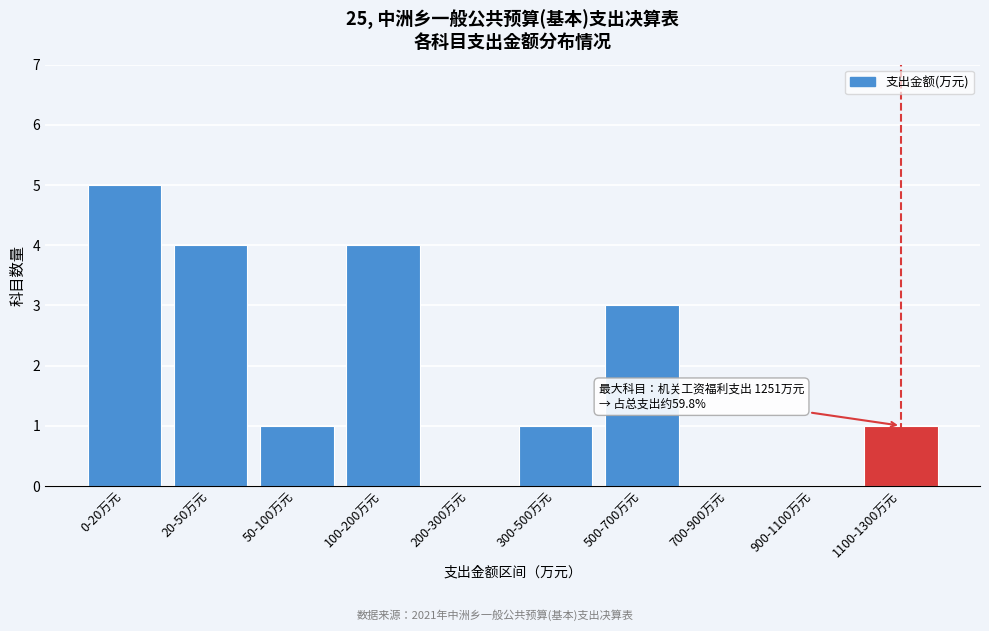

Reading right to left, transcribe all the data shown in this chart.

1100-1300万元=1	900-1100万元=0	700-900万元=0	500-700万元=3	300-500万元=1	200-300万元=0	100-200万元=4	50-100万元=1	20-50万元=4	0-20万元=5